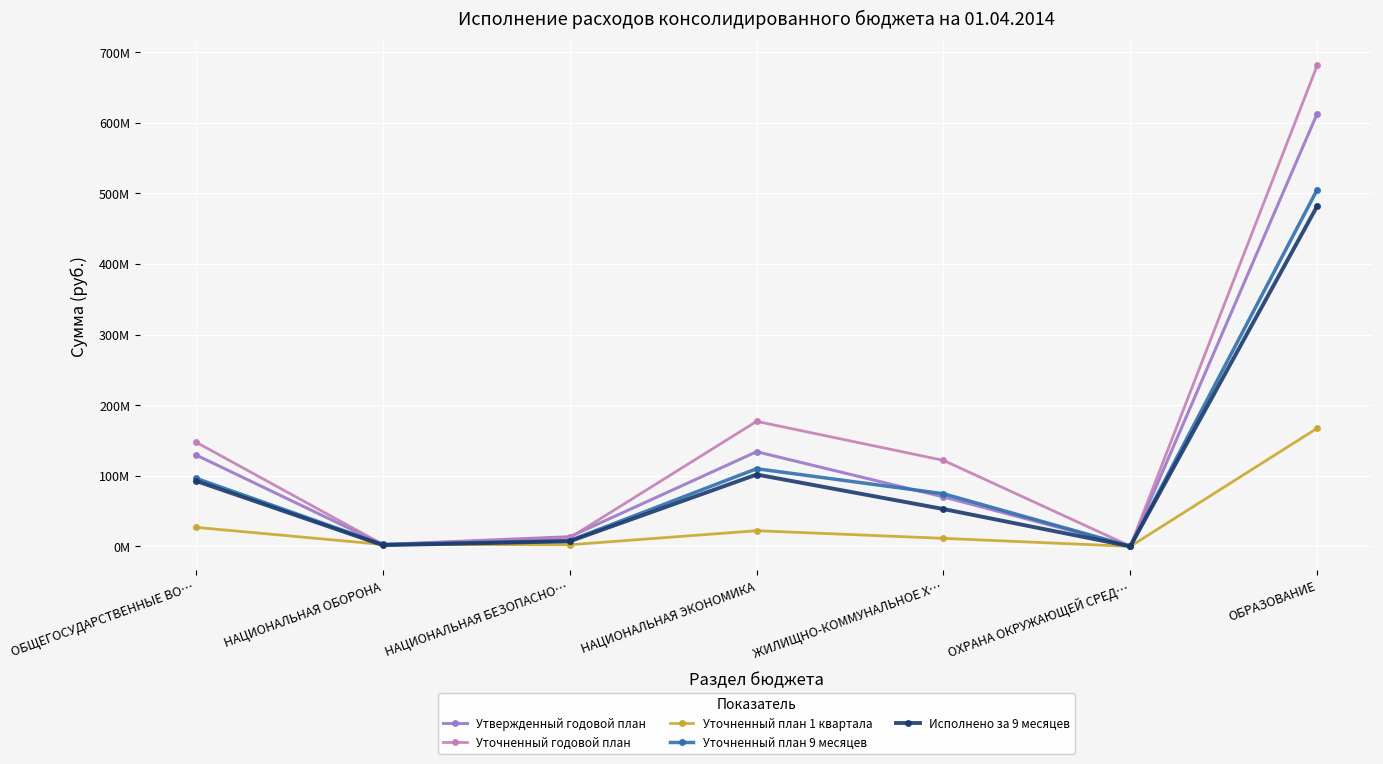

At which label is Утвержденный годовой план closest to 306502685?

НАЦИОНАЛЬНАЯ ЭКОНОМИКА